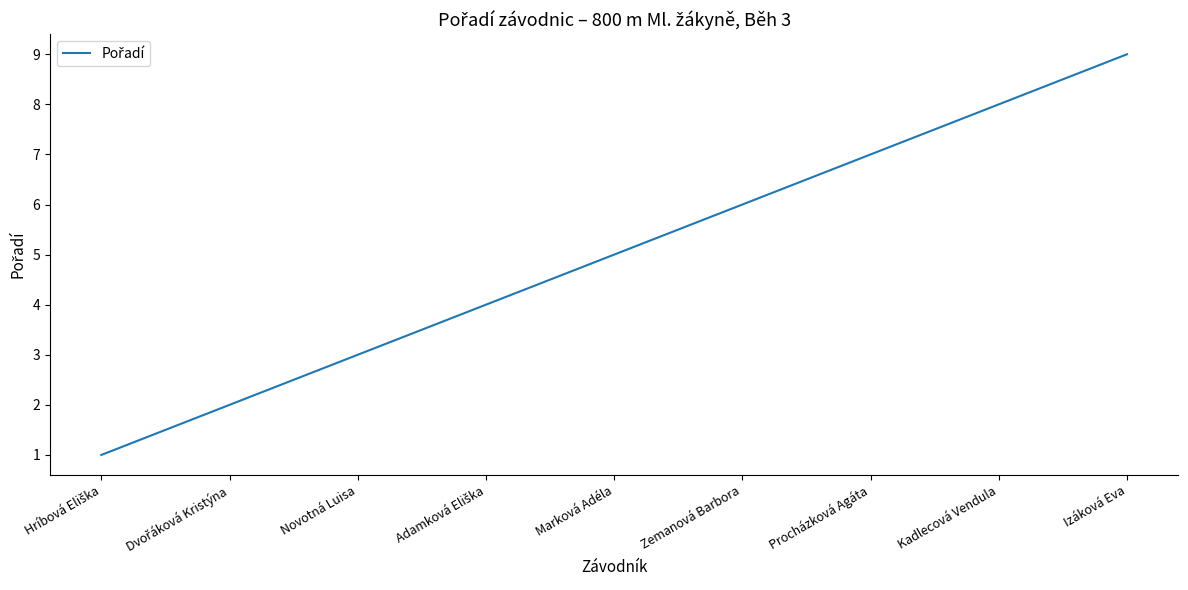

What is the sum of the values at Izáková Eva and Procházková Agáta?

16